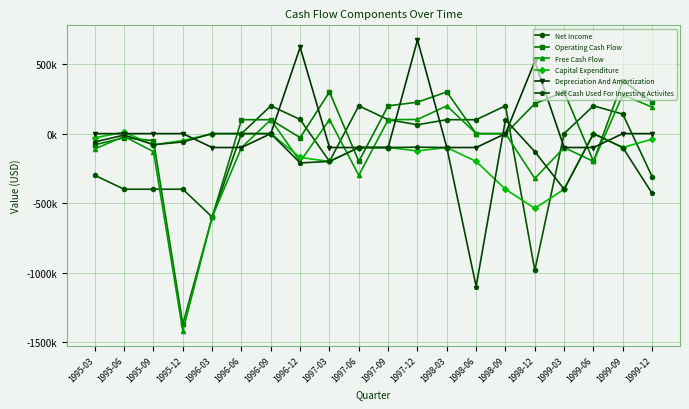

What is the total value across all series at 1999-12?

-360002